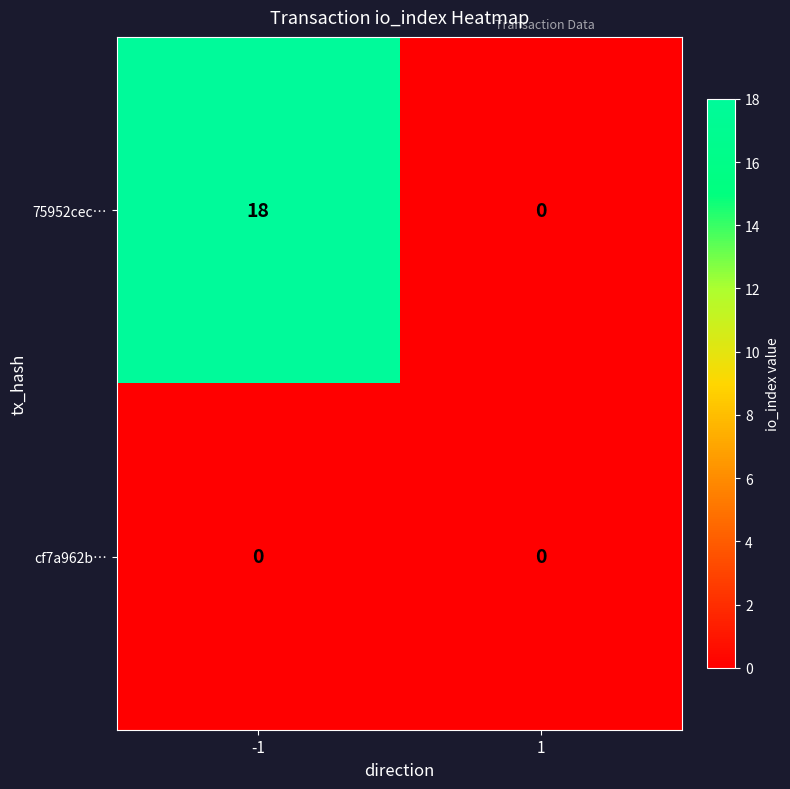

Rank the series by their maximum value, from highest to lowest.

75952cec…, cf7a962b…